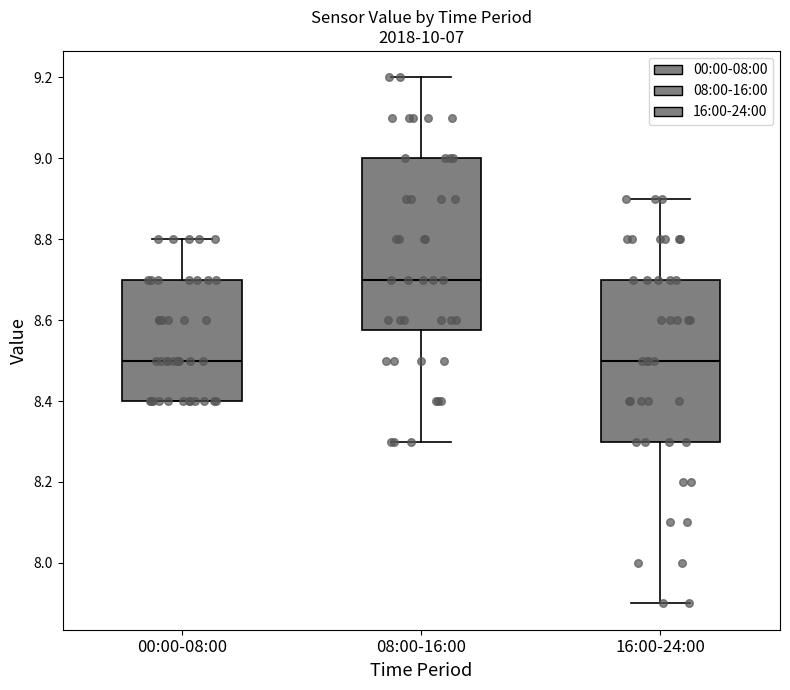

Where is the upper edge of the box for 00:00-08:00 on the y-axis? The values are not printed on the chart, so give them approximately, as read against the axis.

8.70